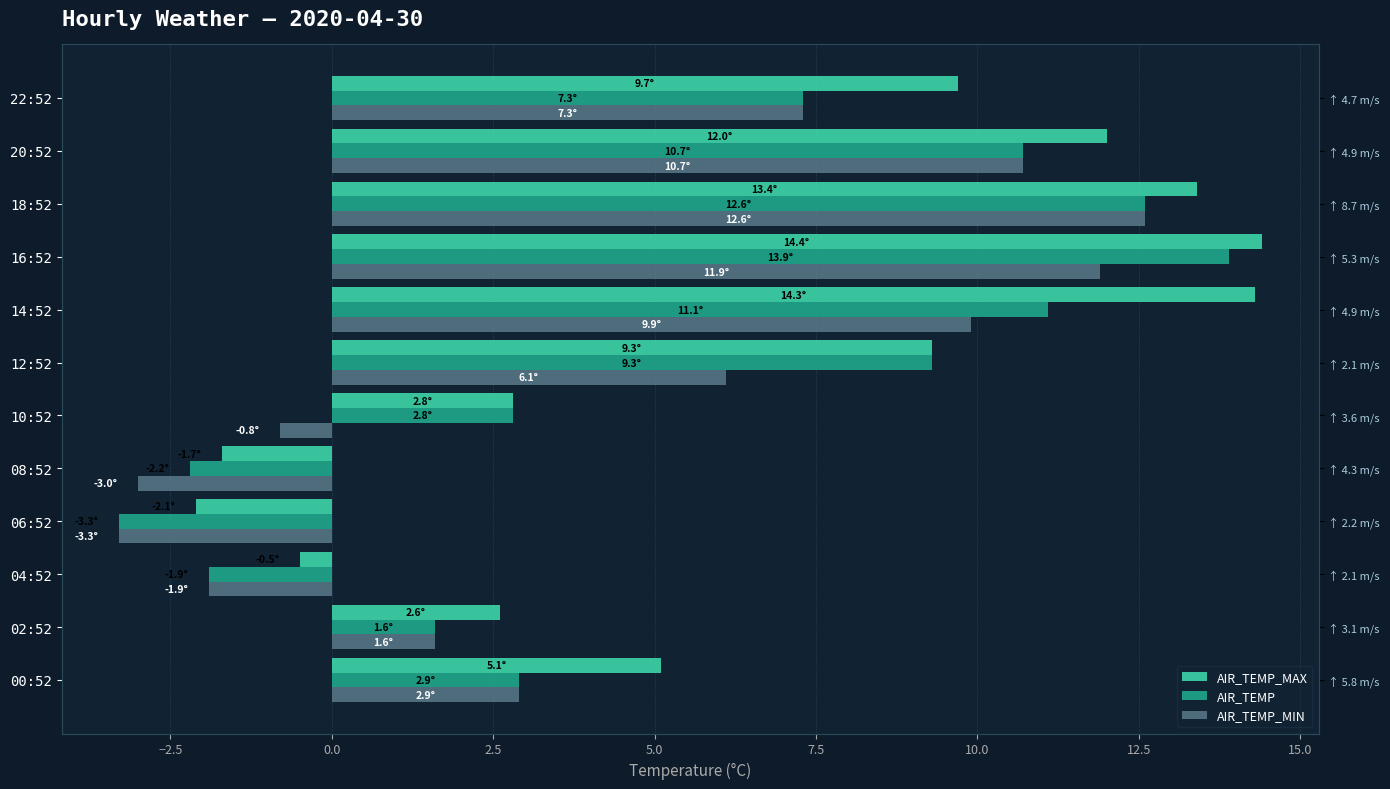

Rank the series by their maximum value, from lowest to highest.

AIR_TEMP_MIN, AIR_TEMP, AIR_TEMP_MAX